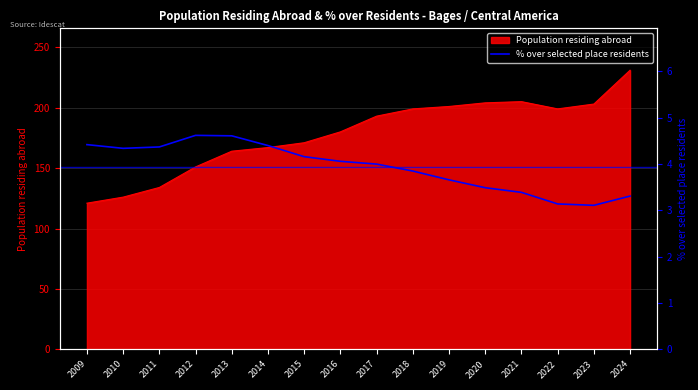

How many points are higher than both their immediate neighbors (excluding endpoints)?

1